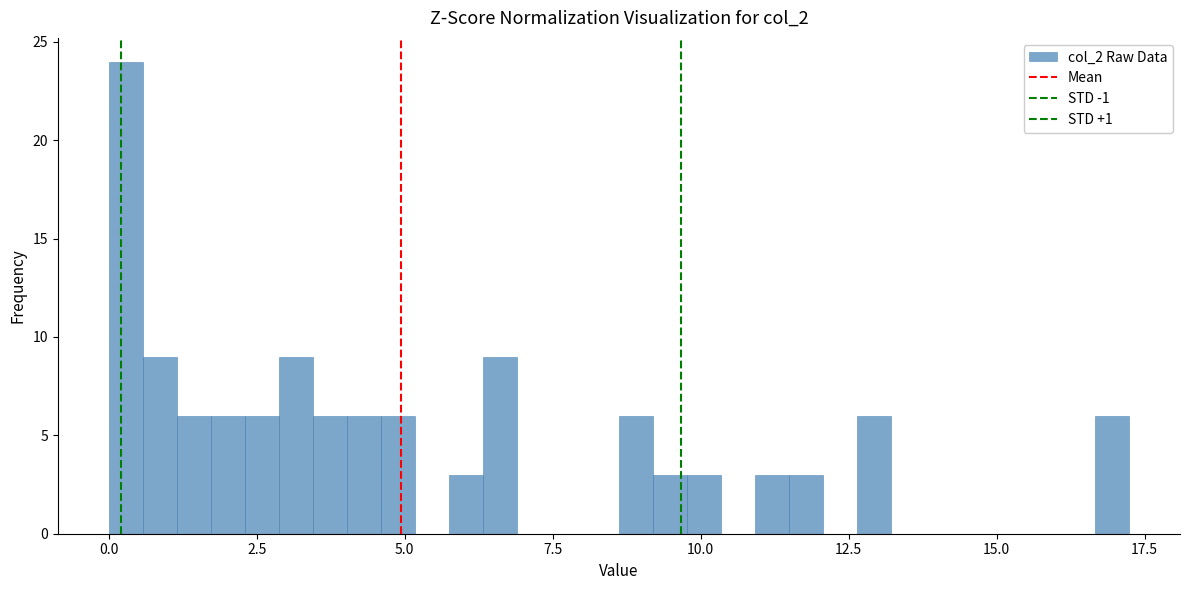

Around what value on the x-axis is the tallest bar? Give the approximate position of its centre, as read against the axis.

0.5